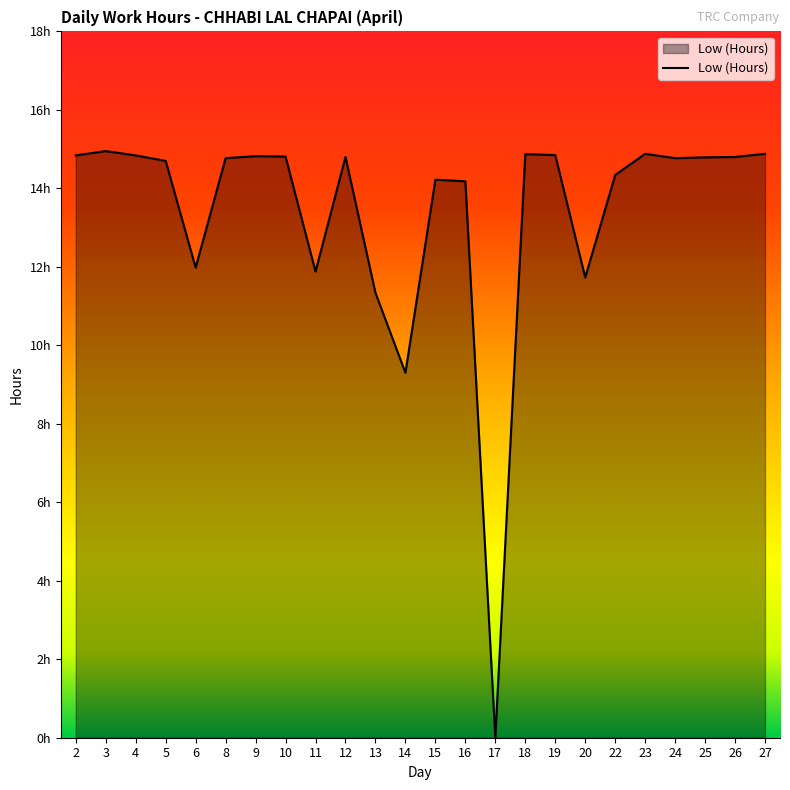

Rank the categories by value from highest to lowest.

3, 23, 27, 18, 19, 2, 4, 9, 10, 12, 26, 25, 8, 24, 5, 22, 15, 16, 6, 11, 20, 13, 14, 17